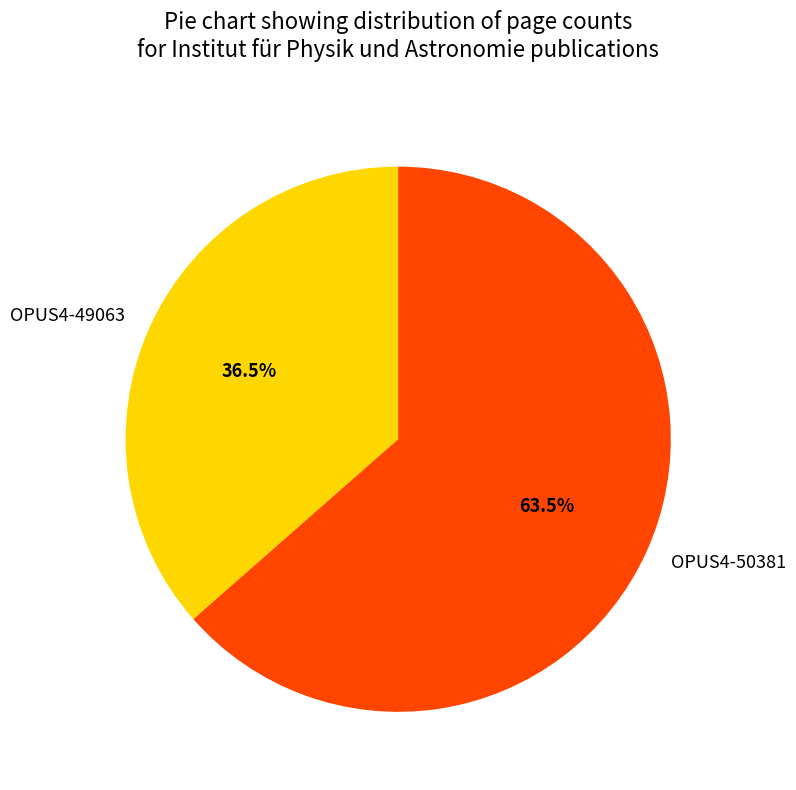

Combined, what portion of the pie is OPUS4-49063 and OPUS4-50381?

100.0%